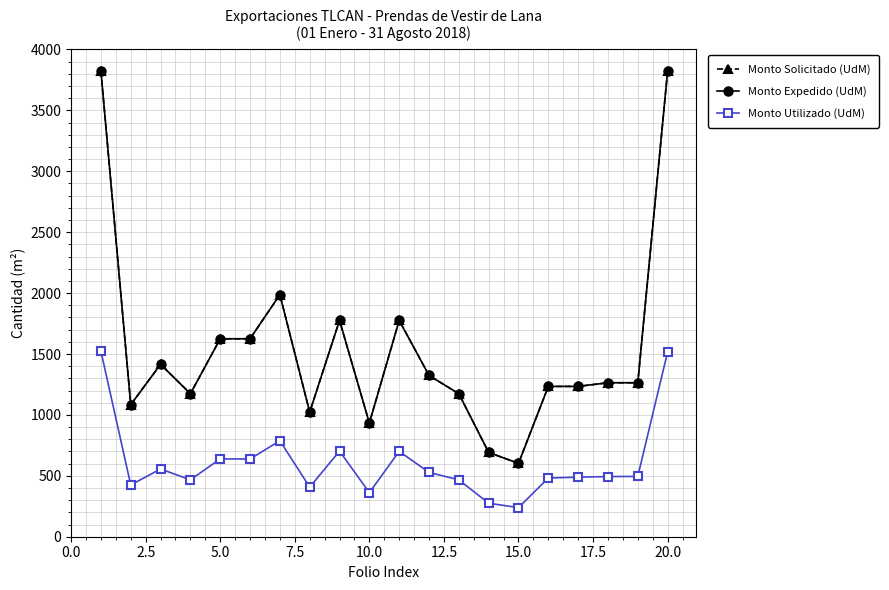

How many lines are shown in the chart?

3